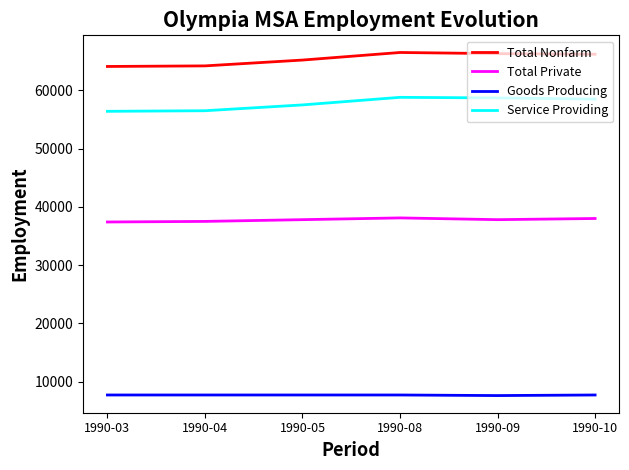

True or false: Goods Producing and Total Nonfarm cross at least once.

False